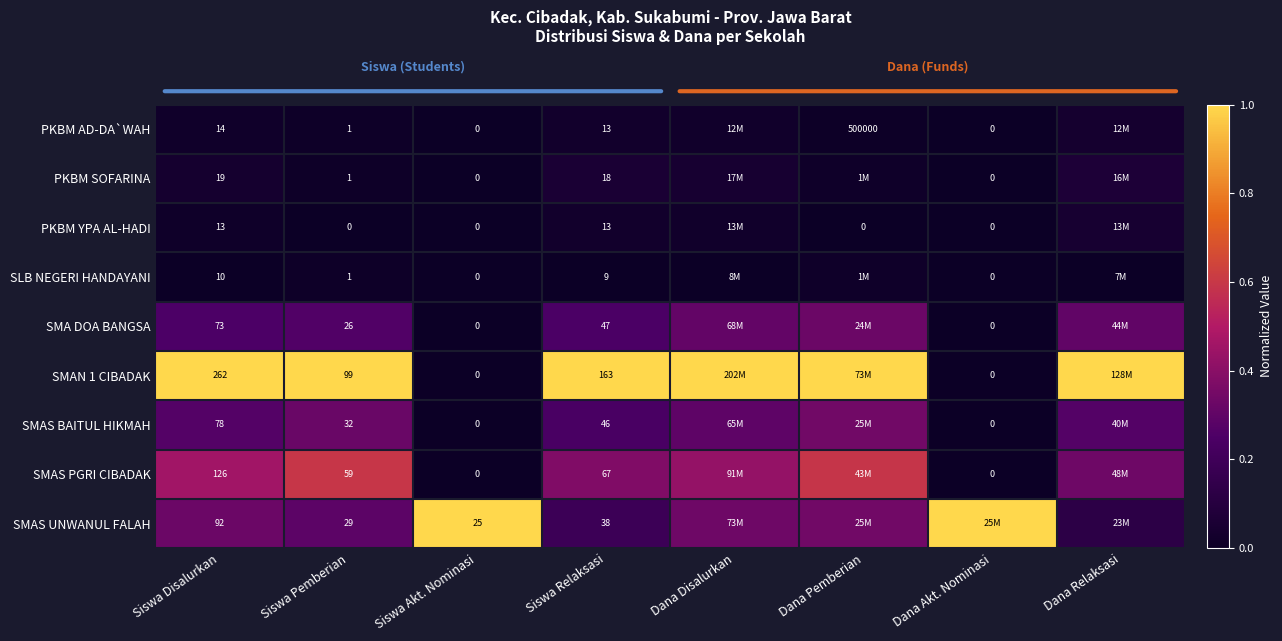

Count the SLB NEGERI HANDAYANI values in the range 0 to 1.

8